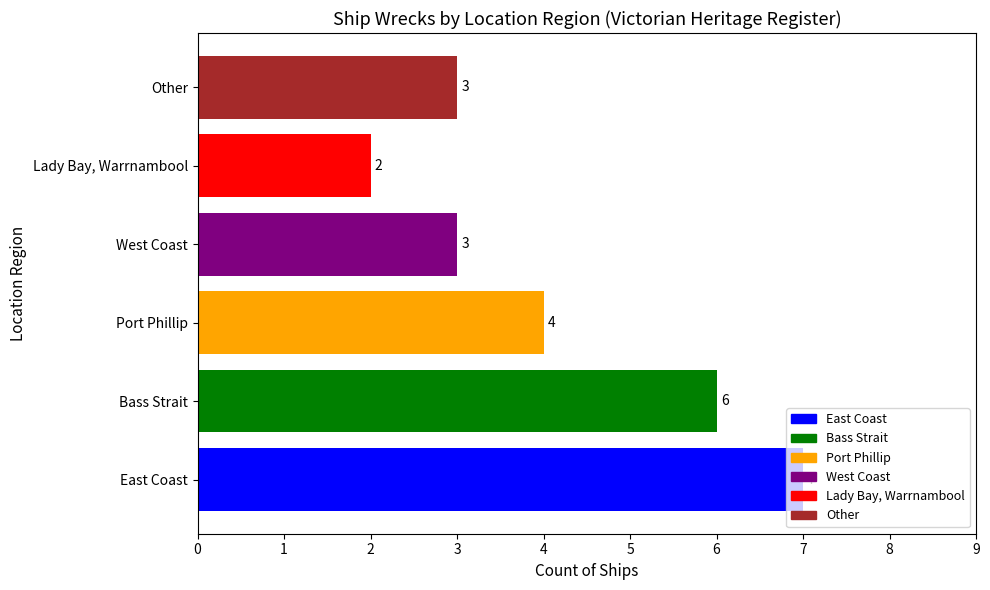

How many values are between 3 and 6?

4